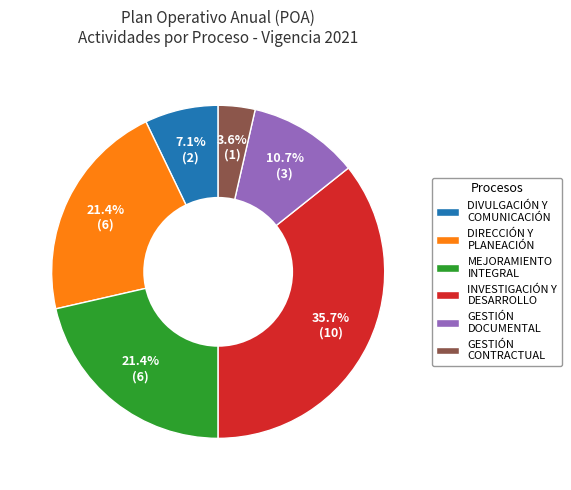

Is DIRECCIÓN Y PLANEACIÓN the majority of the pie?

No